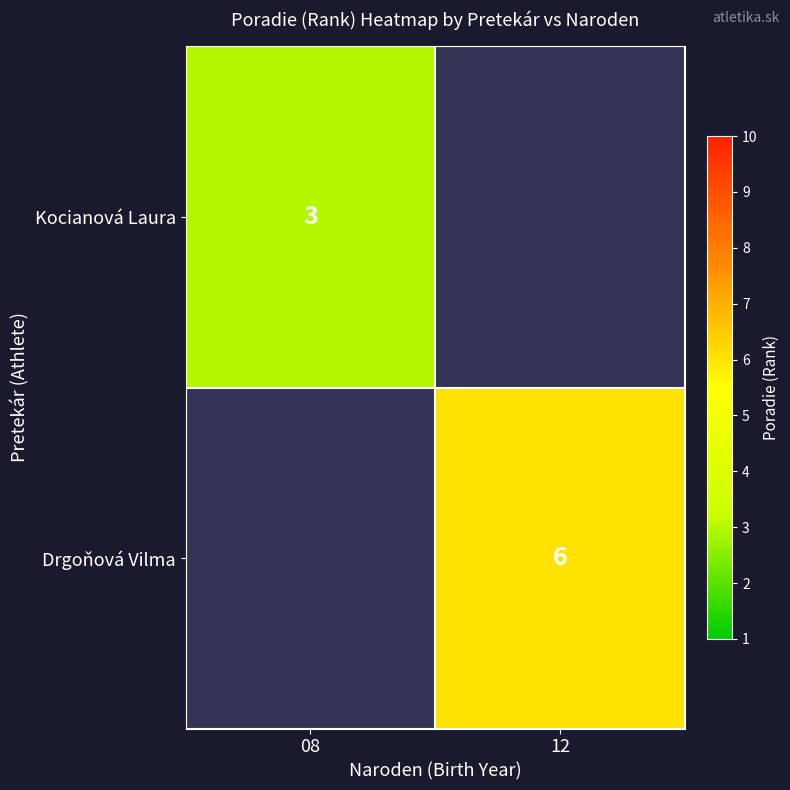

The Kocianová Laura series shows 4 at 08. True or false?

False